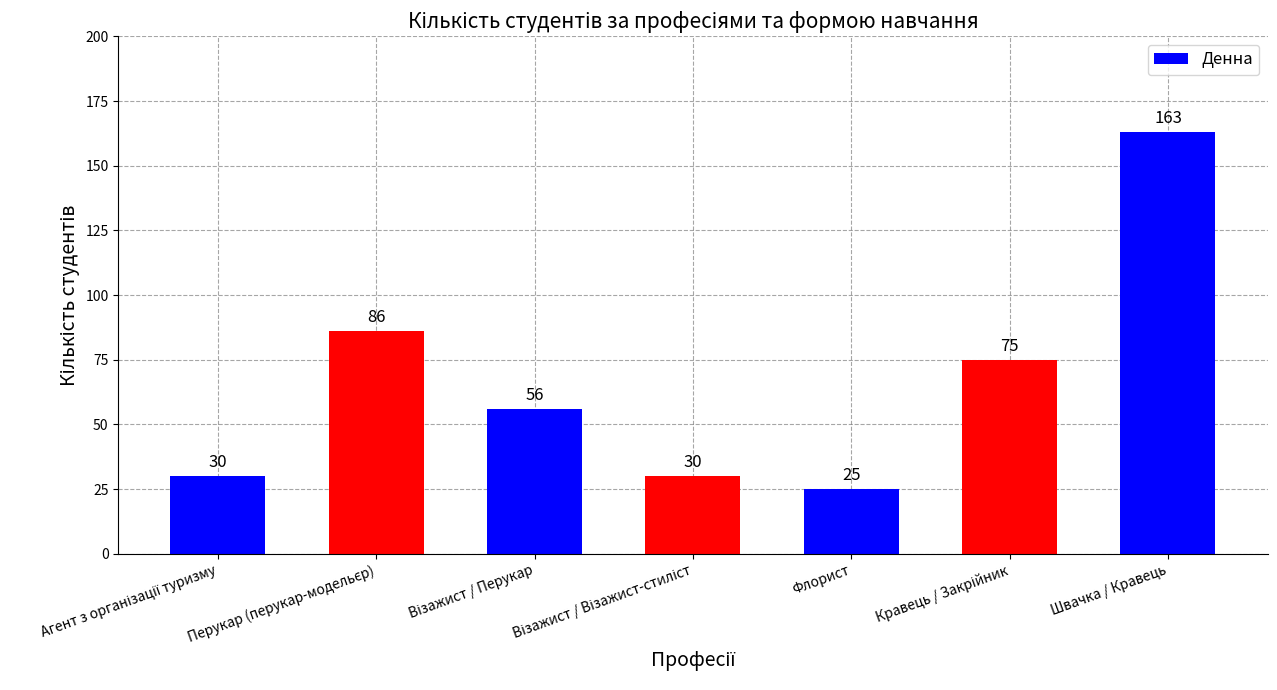

Which category has the highest value across all series?

Швачка / Кравець